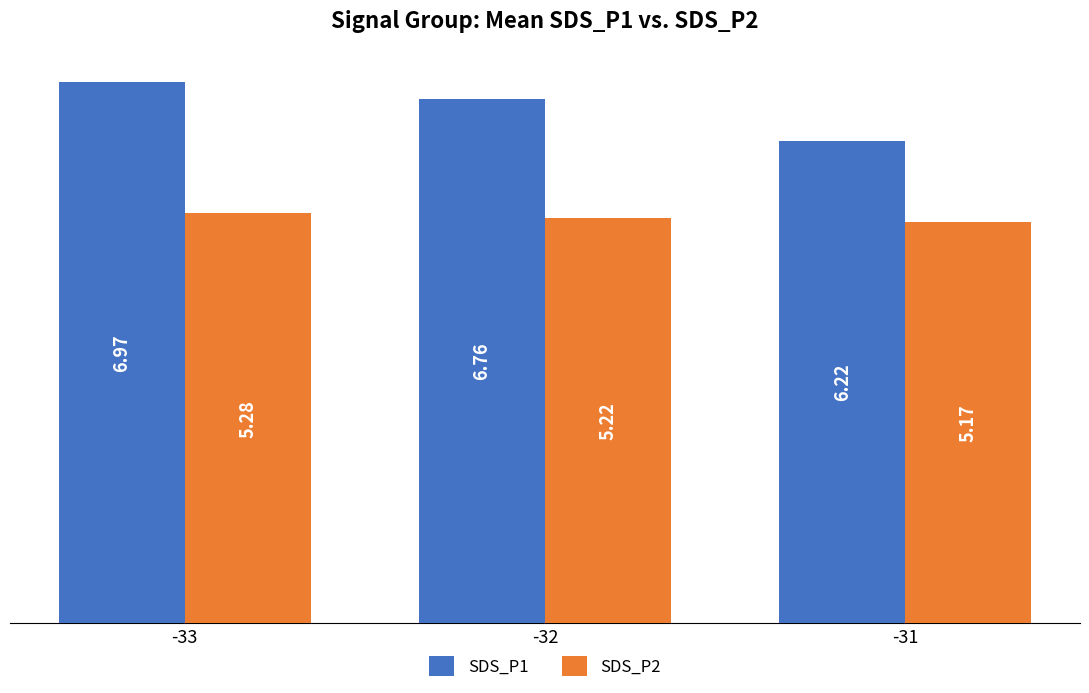

Between -32 and -31, which series saw the biggest shift?

SDS_P1